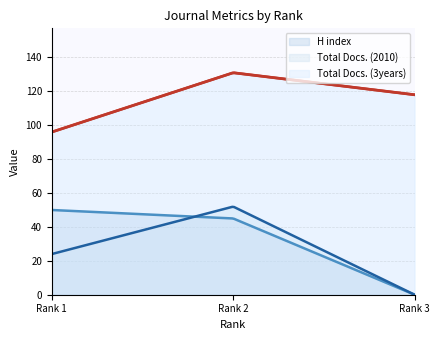

Reading left to right, what are all the values shown in this chart?

H index: Rank 1=50	Rank 2=45	Rank 3=0
Total Docs. (2010): Rank 1=24	Rank 2=52	Rank 3=0
Total Docs. (3years): Rank 1=96	Rank 2=131	Rank 3=118